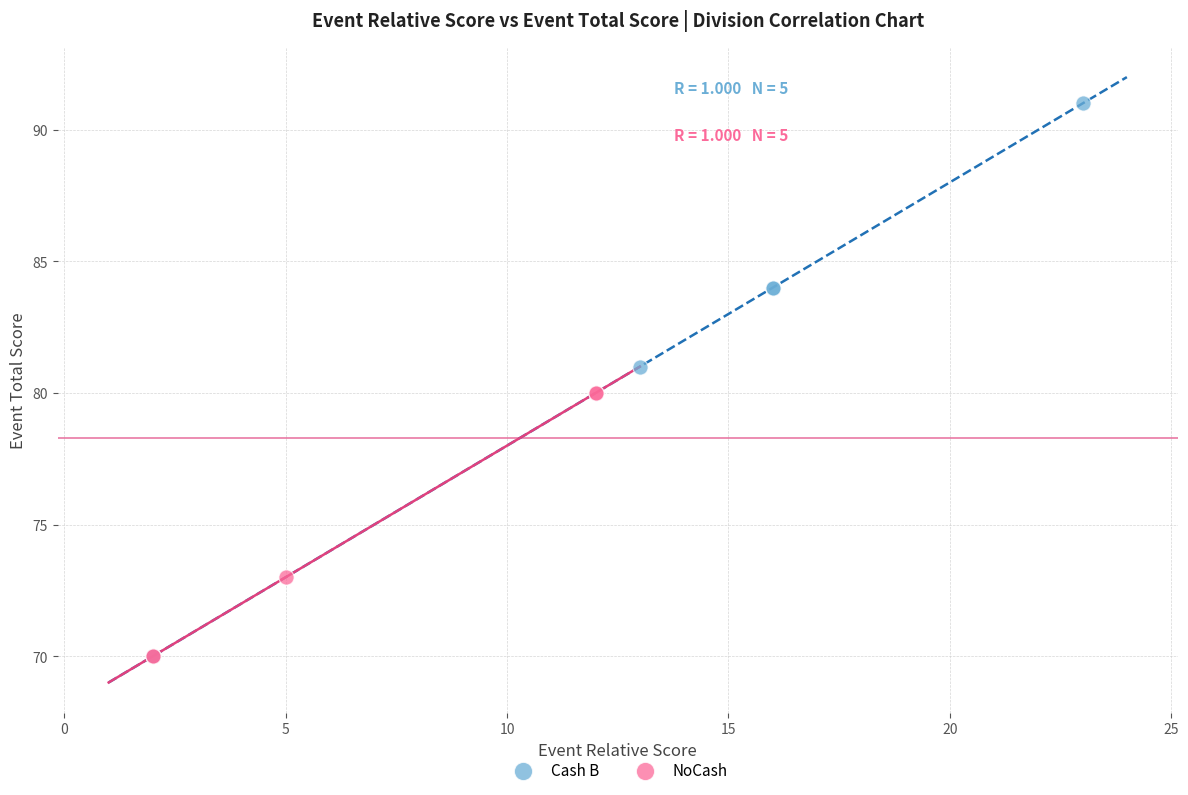

Which series has the largest Y range (max minus min)?

Cash B